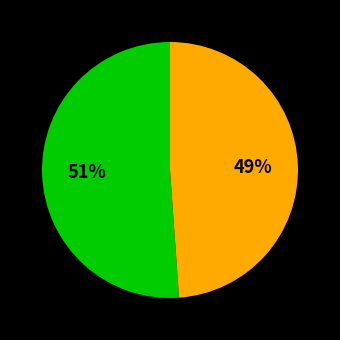

Is there a majority slice in this chart?

Yes